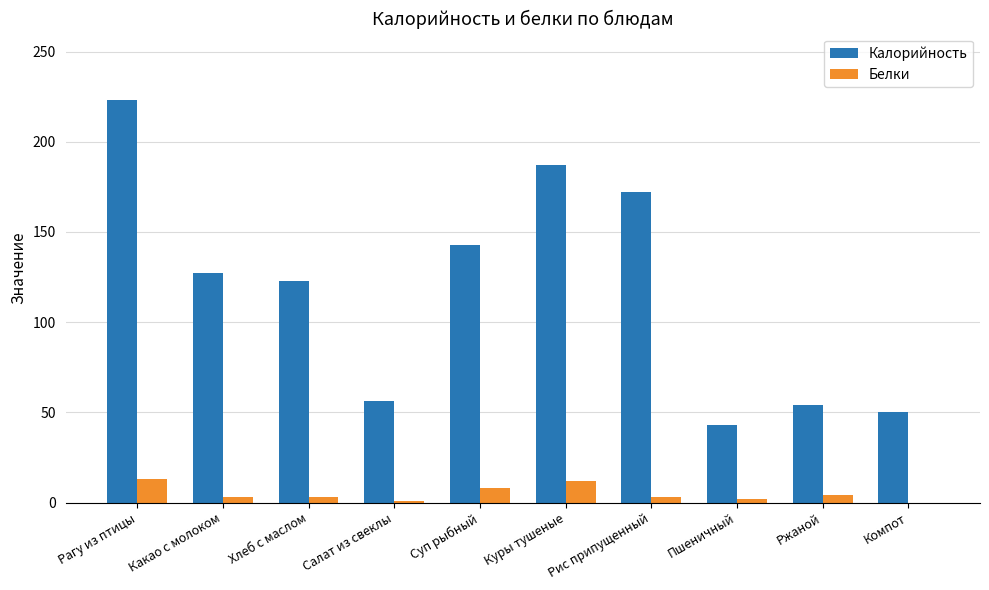

What is the sum of all Белки values?

48.9